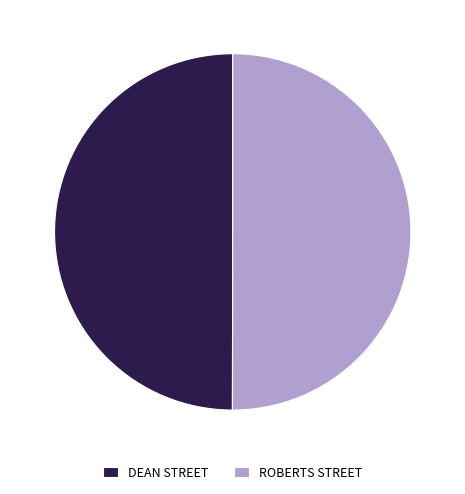

Is it true that DEAN STREET is 58% of the pie?

False